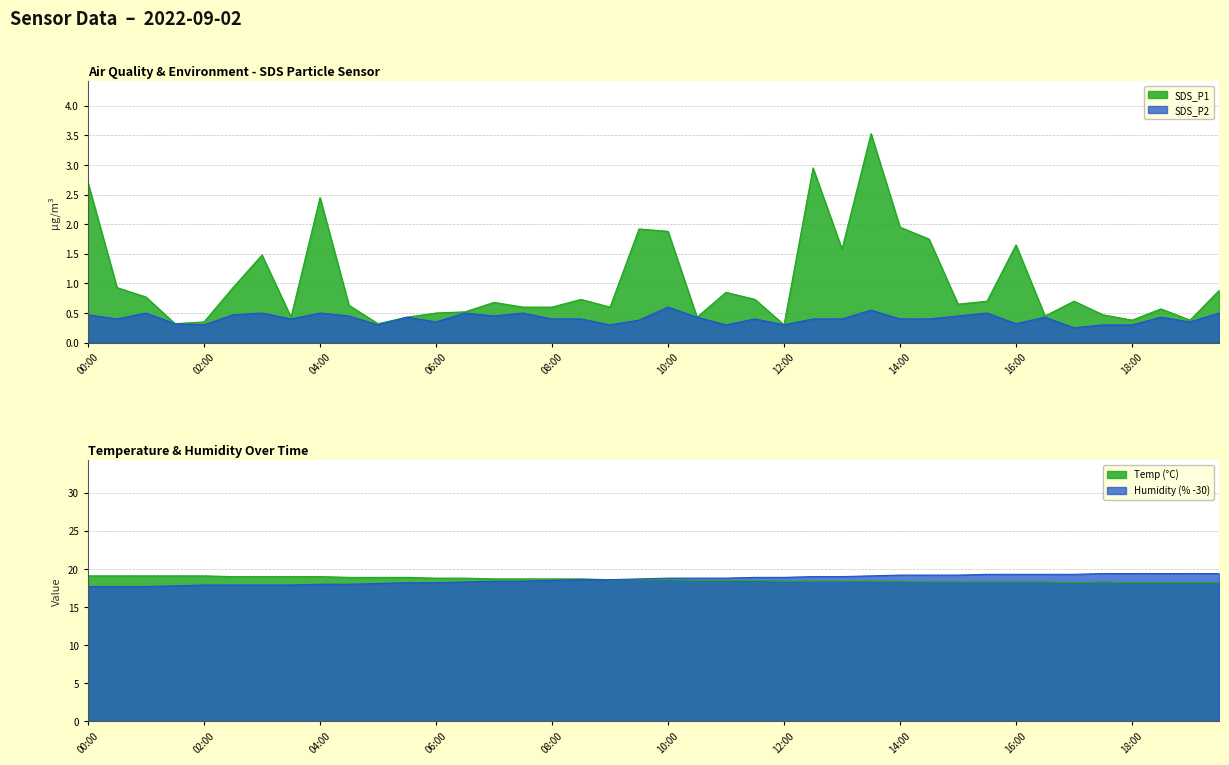

Rank the series by their maximum value, from highest to lowest.

Humidity, Temp, SDS_P1, SDS_P2